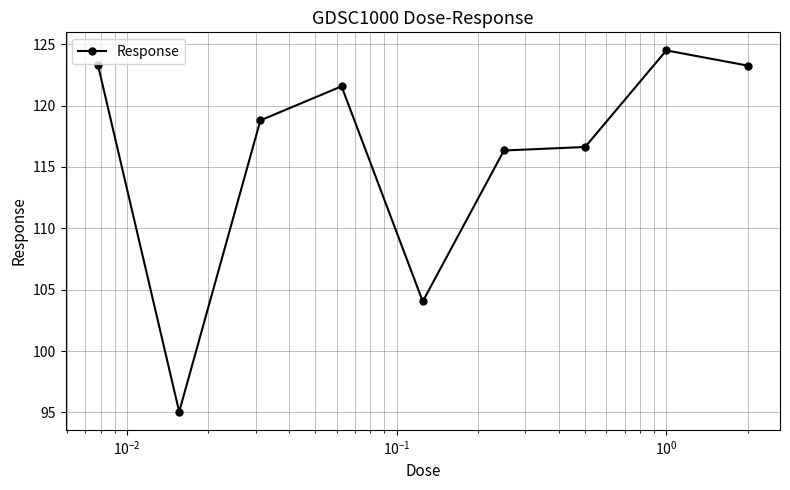

What is the value of the 2nd point from the left?

95.1